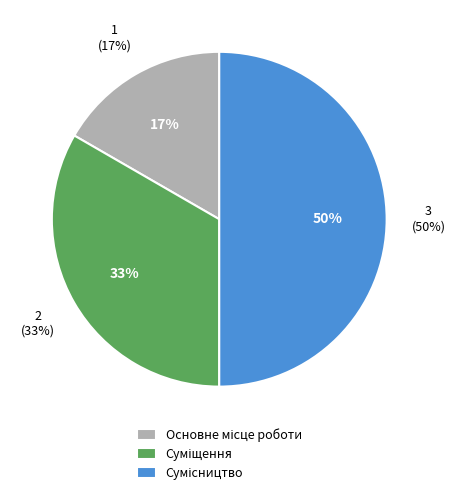

How many segments does this pie chart have?

3